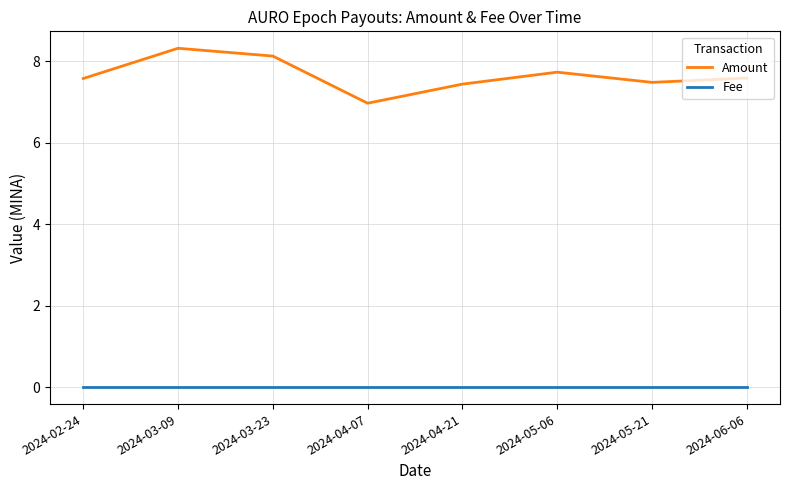

At how many categories does at least one series exceed 1?

8